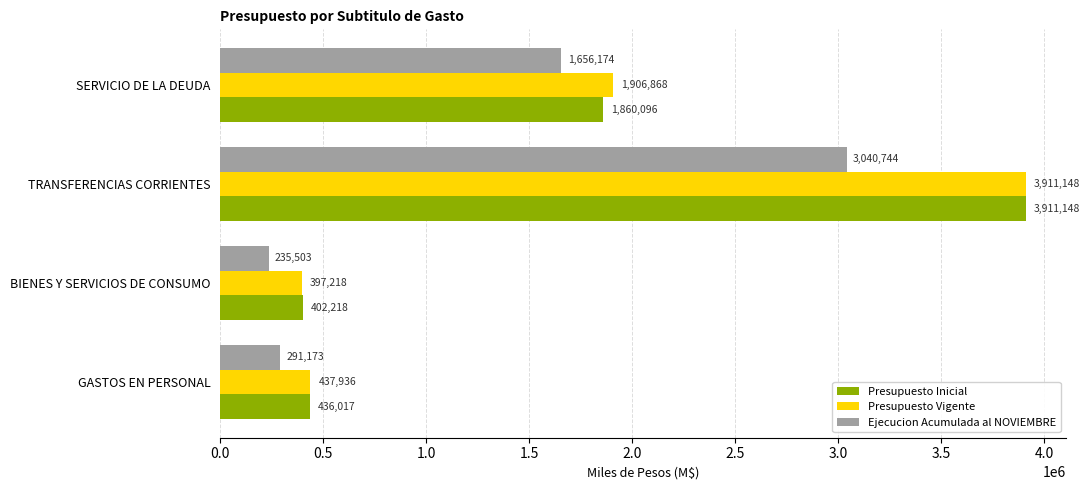

Which series has the largest range (max minus min)?

Presupuesto Vigente